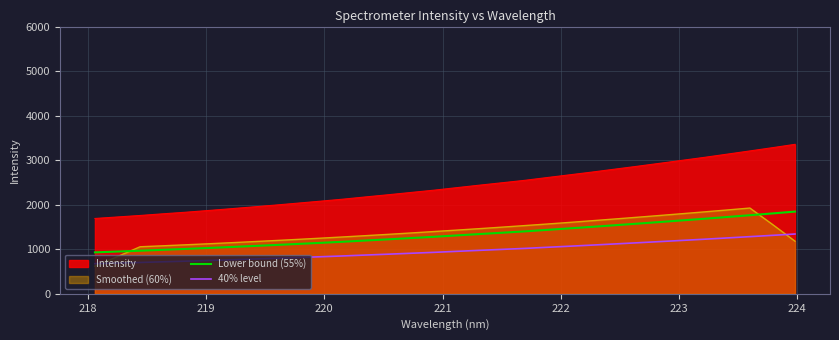

What is the greatest value displayed?

3360.6